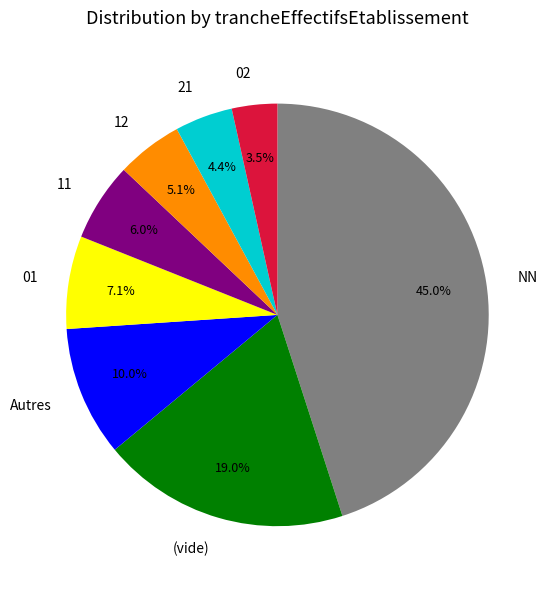

What is the largest slice in the pie chart?

NN